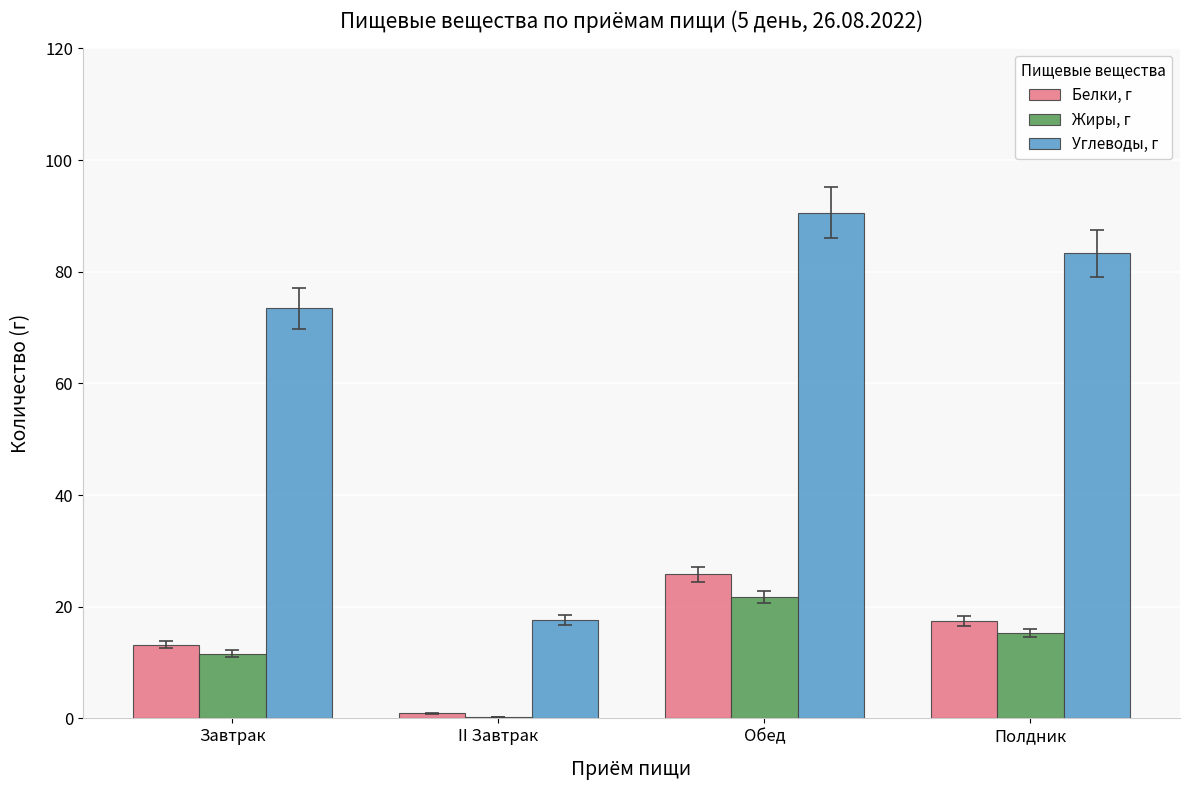

At which label does Белки, г reach its peak?

Обед